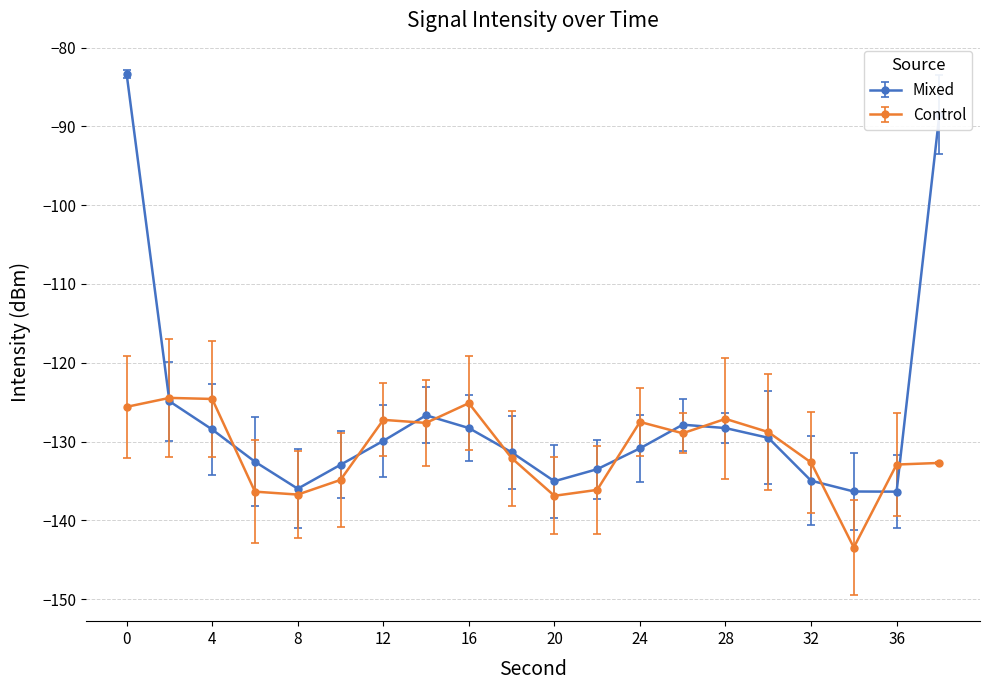

True or false: Mixed has more than 0 points higher than both neighbors.

True